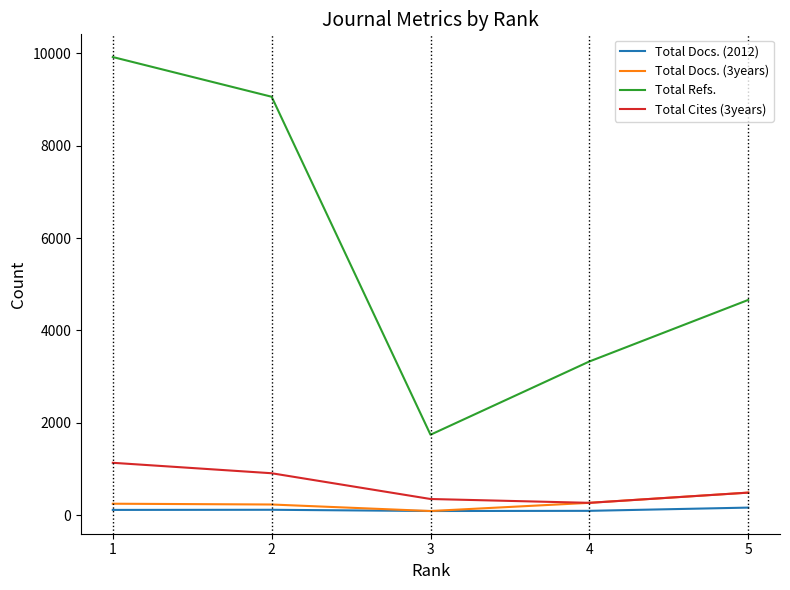

What is the total value across all series at 1?

11427